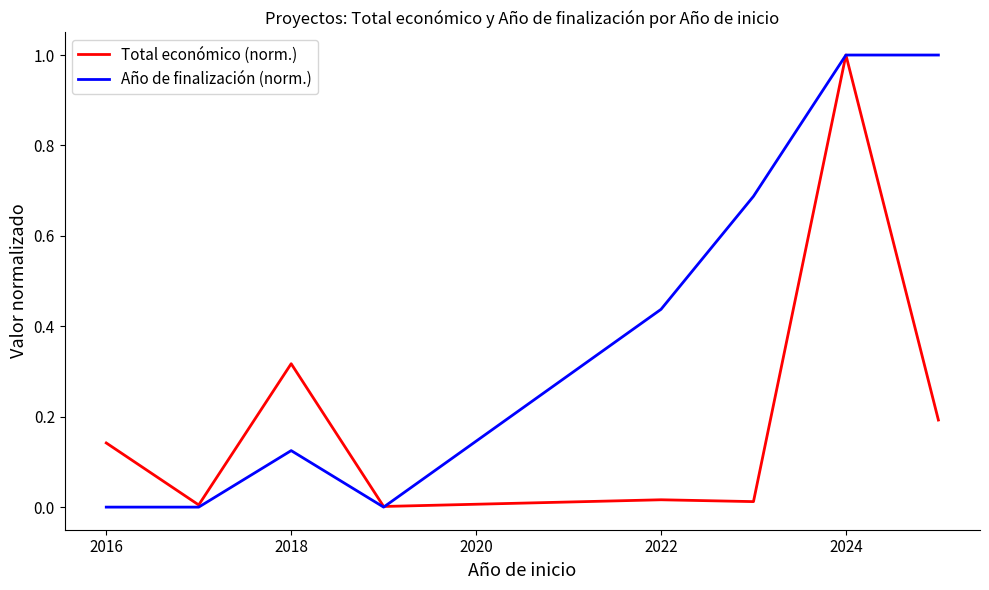

Which series has the largest total across all categories?

Año de finalización (norm.)